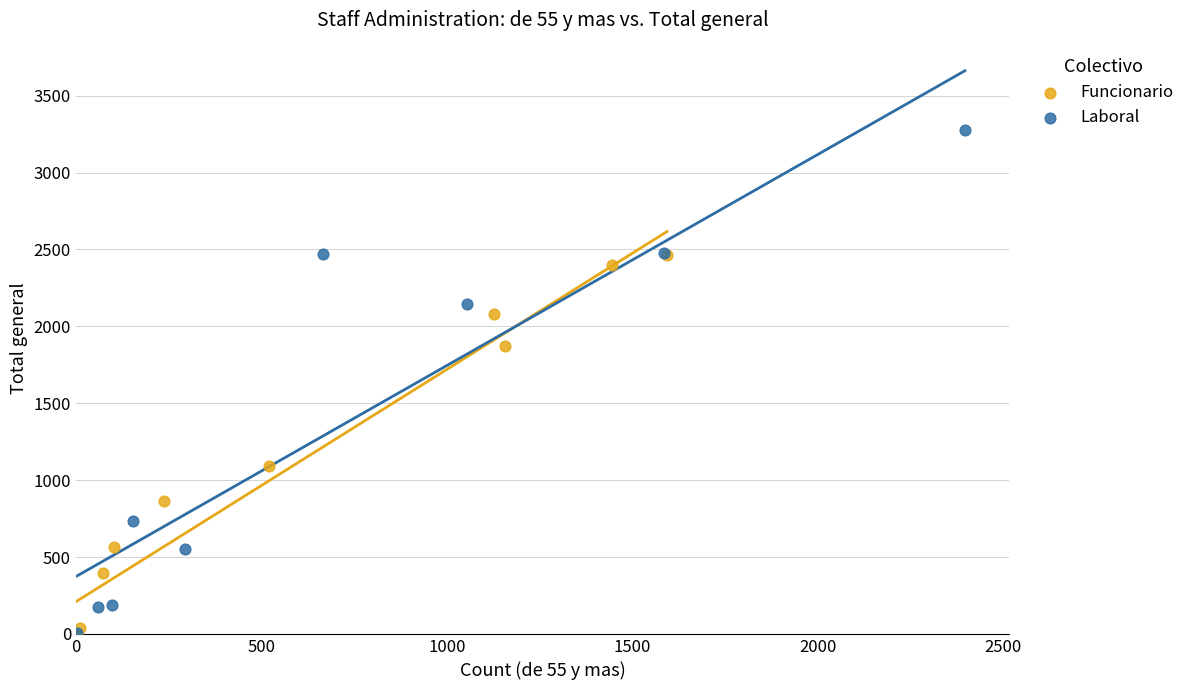

What are all the series names shown in the legend?

Funcionario, Laboral